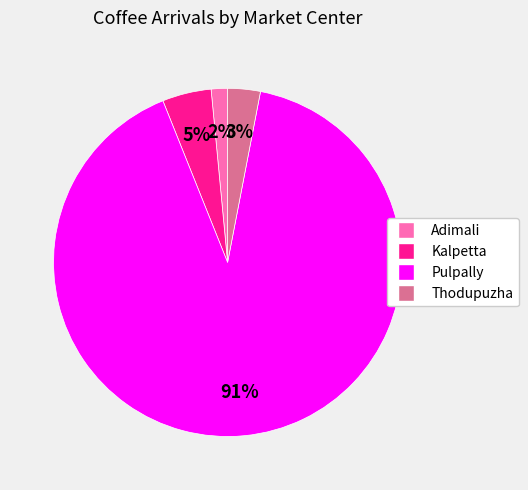

Which slice is the smallest?

Adimali